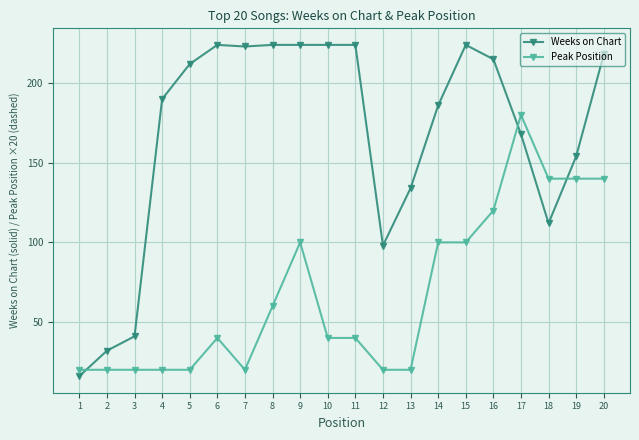

What is the total value across all series at 6?

264